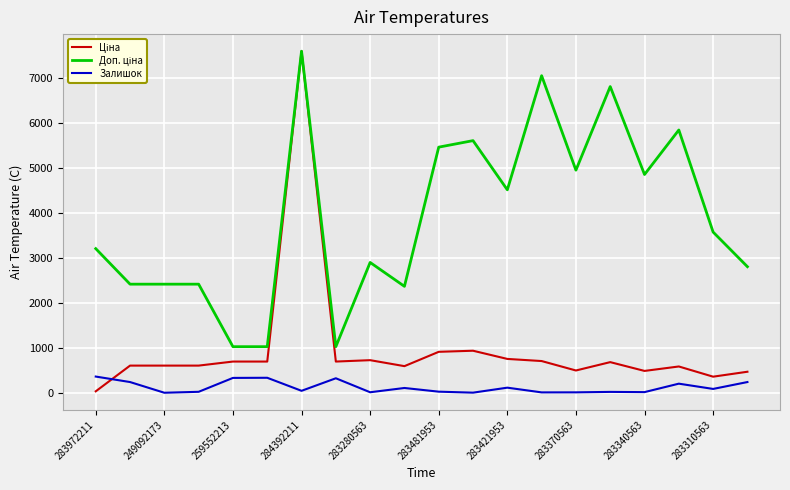

What is the label of the 9th point from the right?

11